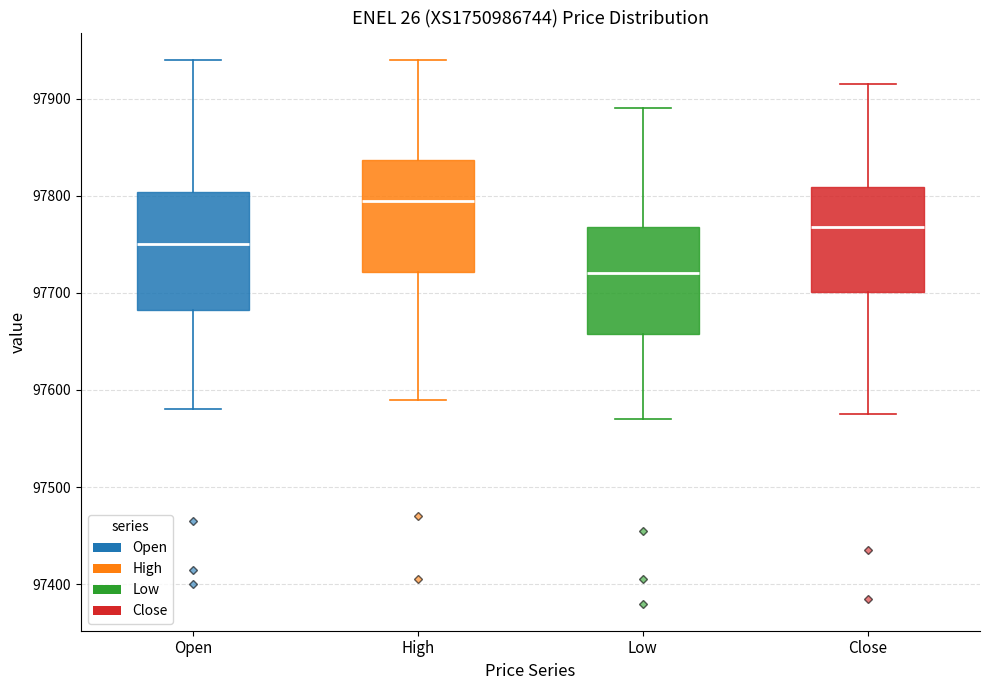

Reading left to right, read every box against the y-axis: the position of its median line, the range the box covers, and the ends of its whiskers. The values are not printed on the chart, so give them approximately, as read against the axis.

Open: median 97750, box 97680 to 97800, whiskers 97580 to 97940
High: median 97800, box 97720 to 97840, whiskers 97590 to 97940
Low: median 97720, box 97660 to 97770, whiskers 97570 to 97890
Close: median 97770, box 97700 to 97810, whiskers 97580 to 97920